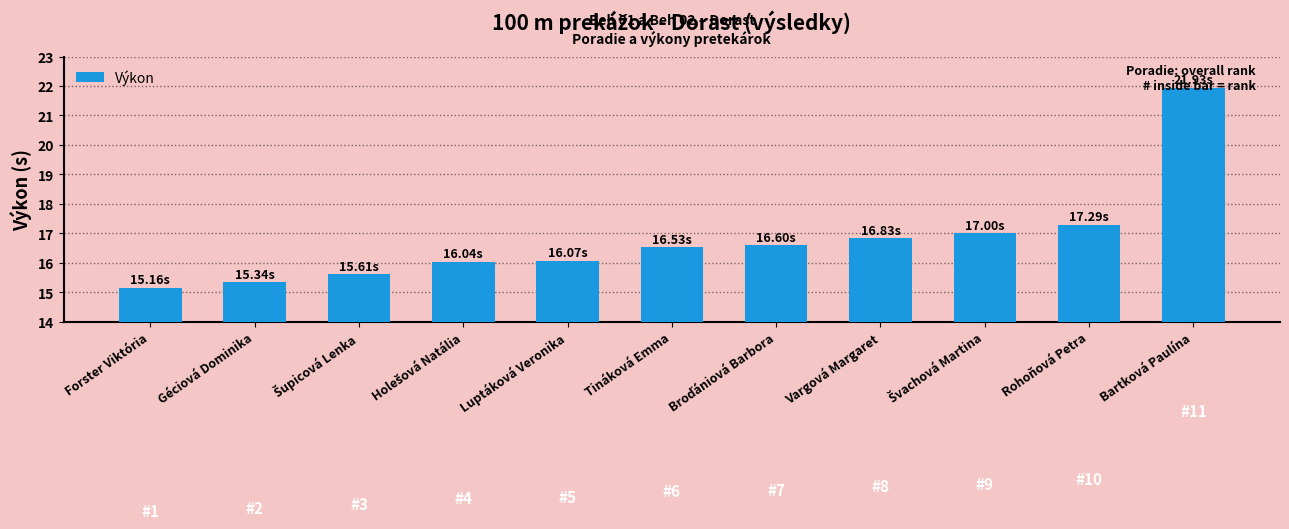

What is the change in value from Šupicová Lenka to Vargová Margaret?

+1.2